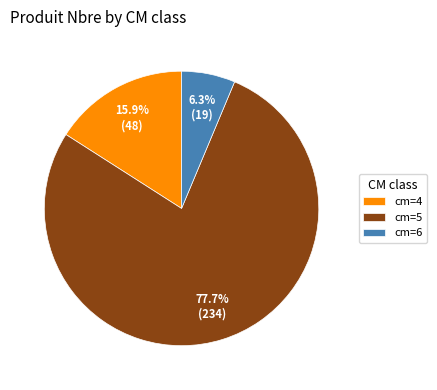

Rank the categories by value from lowest to highest.

cm=6, cm=4, cm=5